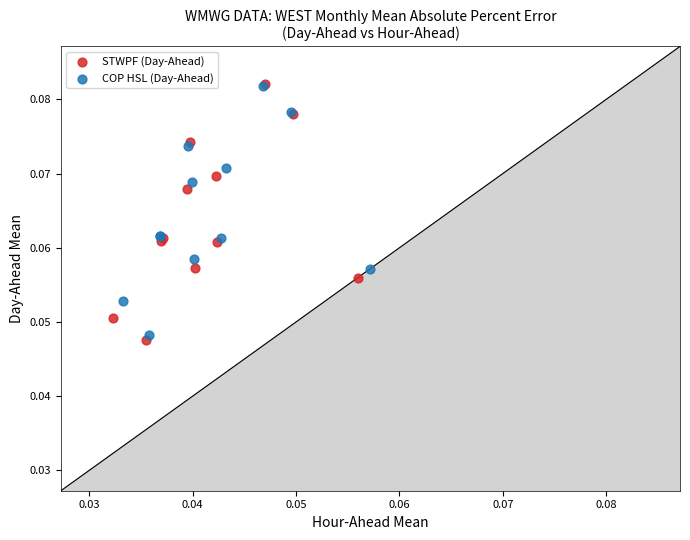

Which series has the largest Y range (max minus min)?

STWPF (Day-Ahead)